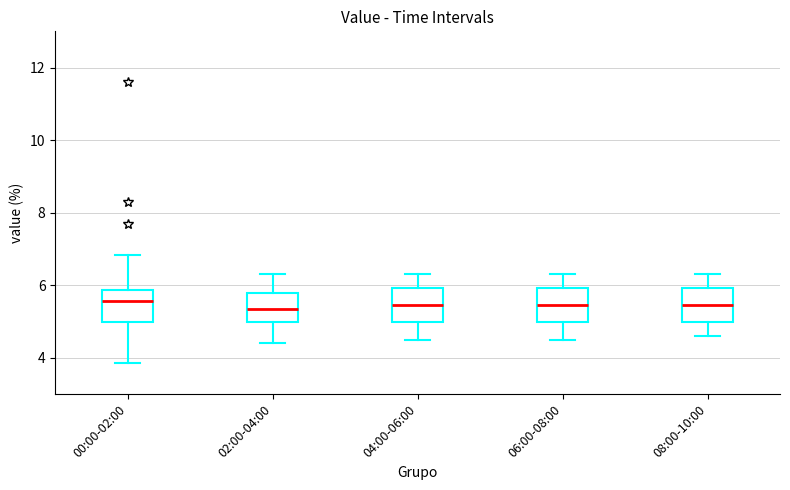

Where is the lower edge of the box for 04:00-06:00 on the y-axis? The values are not printed on the chart, so give them approximately, as read against the axis.

5.0